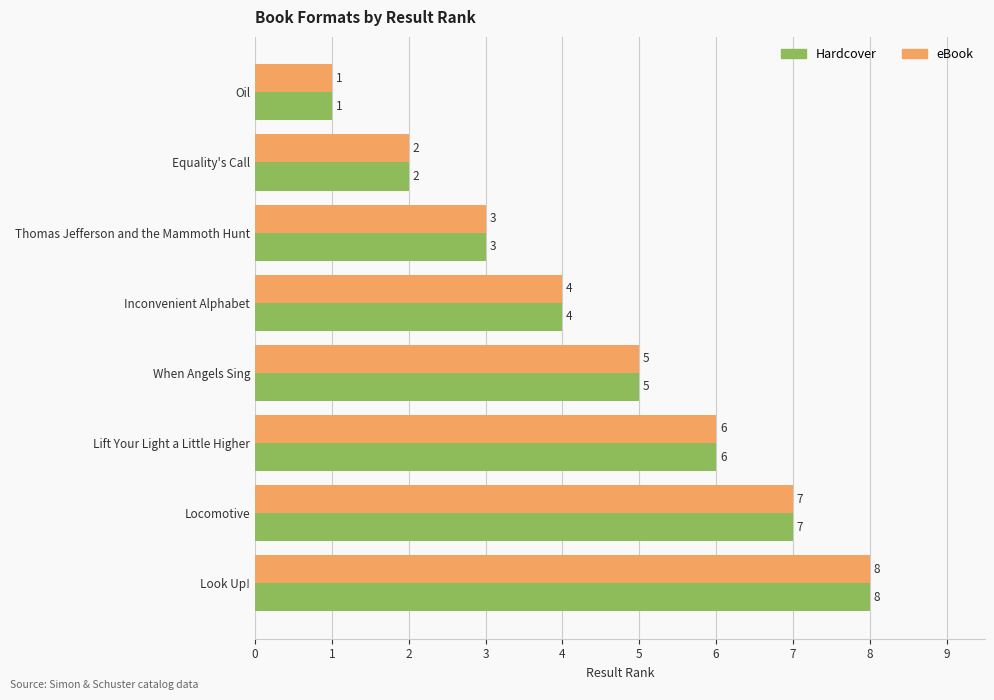

List the labels in order of eBook value, largest first.

Look Up!, Locomotive, Lift Your Light a Little Higher, When Angels Sing, Inconvenient Alphabet, Thomas Jefferson and the Mammoth Hunt, Equality's Call, Oil